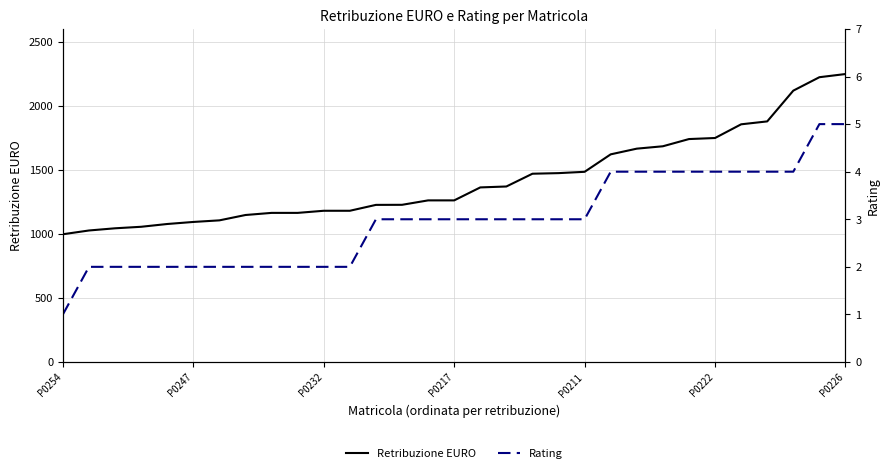

What position from the left is P0226?

7